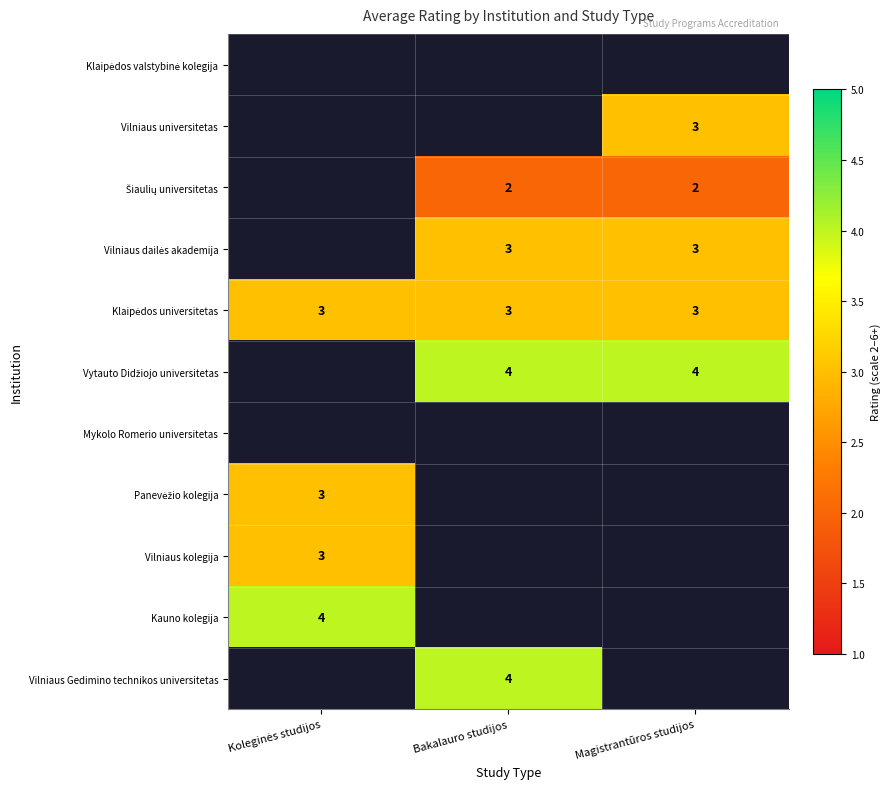

What is the minimum value for Klaipėdos universitetas?

3.0